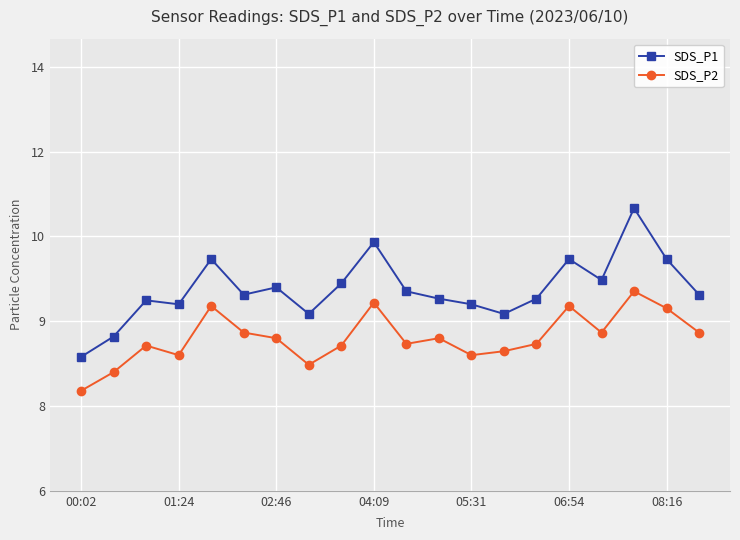

Is this an area chart (filled region under the line)?

No